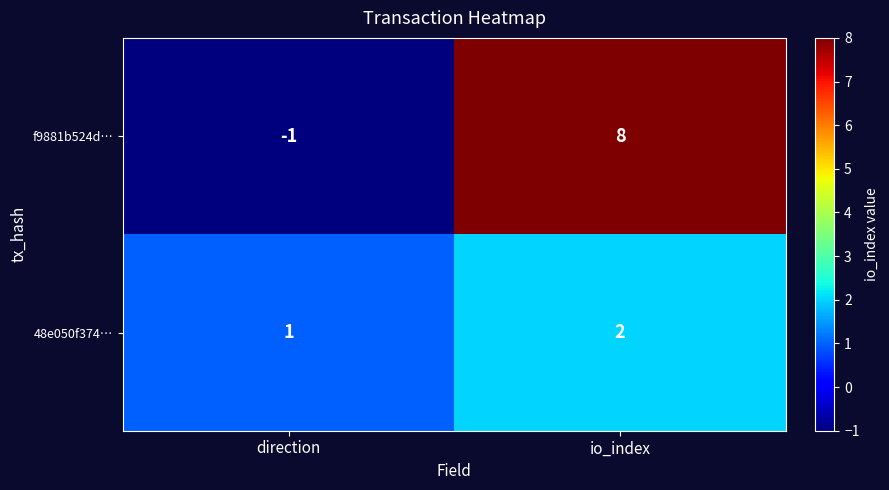

How many categories are shown in the chart?

2